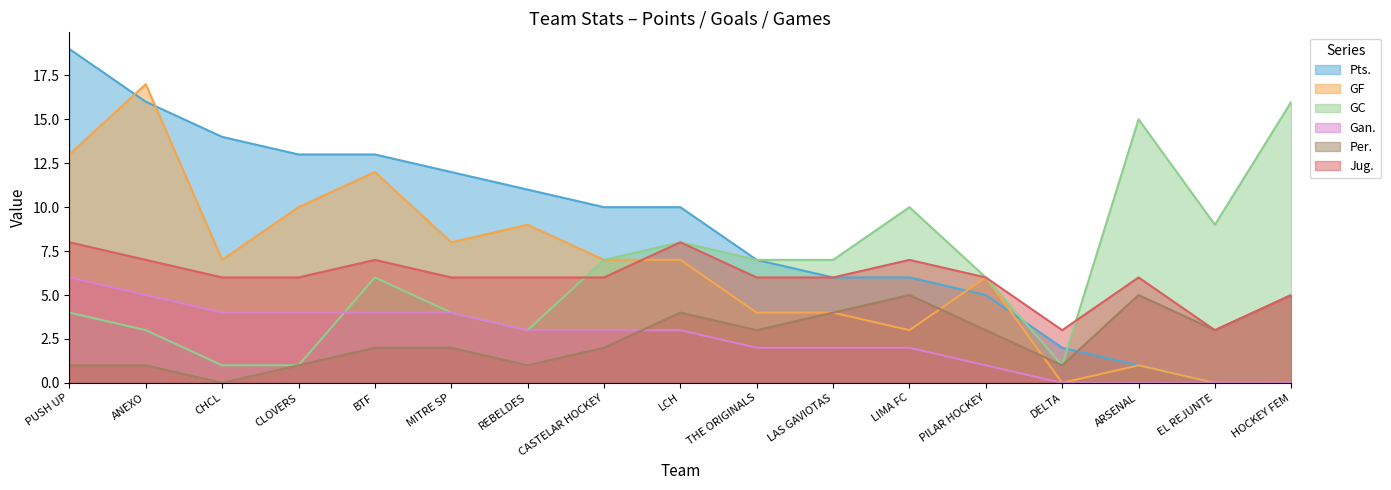

The value of GC at HOCKEY FEM is 16. True or false?

True